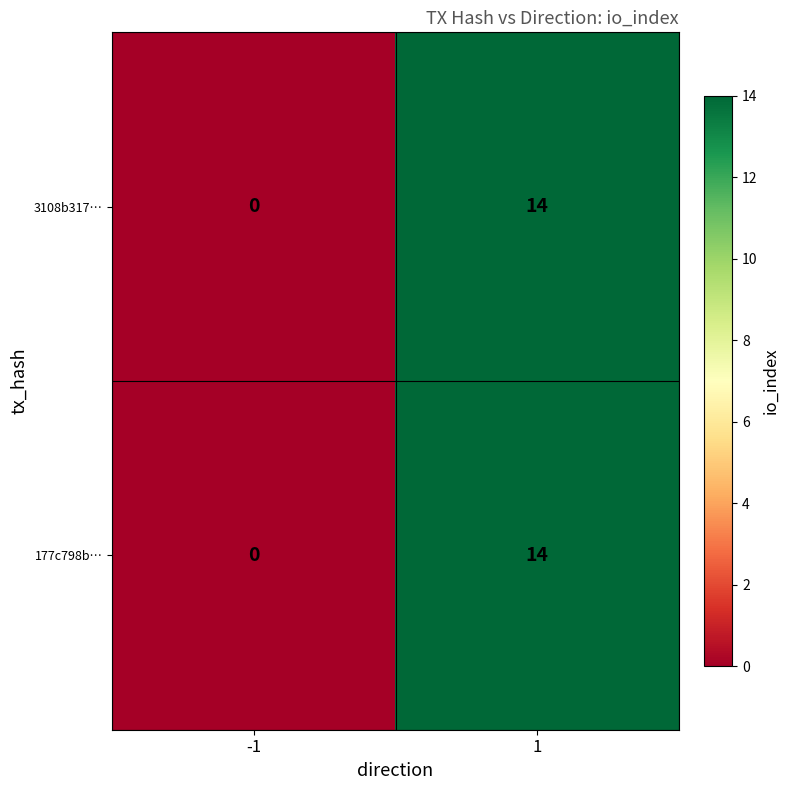

Reading left to right, what are all the values shown in this chart?

3108b317…: 0	14
177c798b…: 0	14